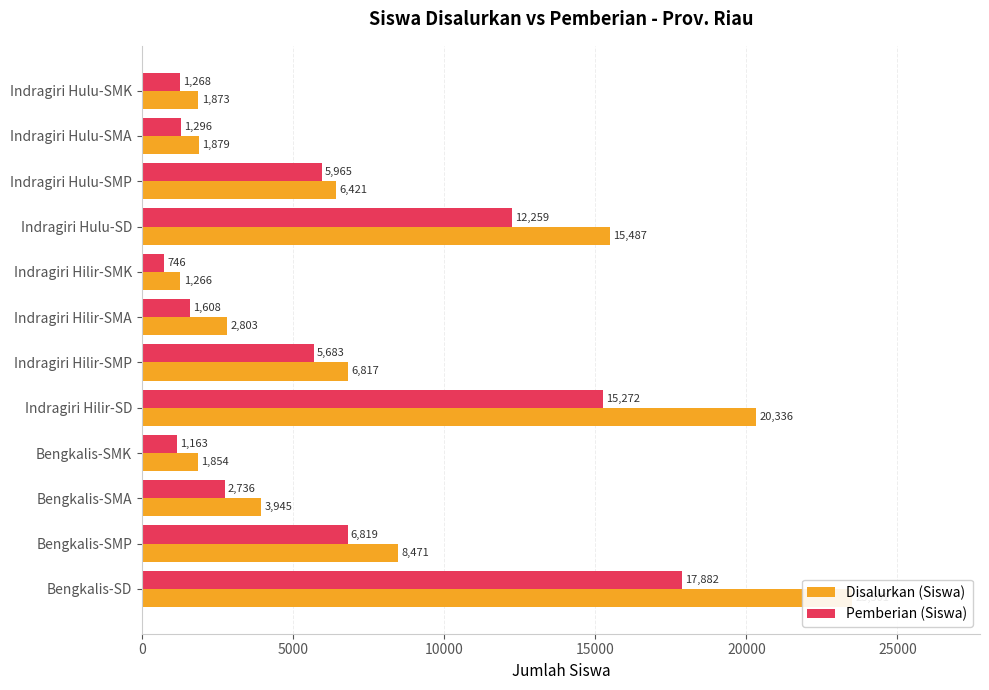

What is the value of the Disalurkan (Siswa) bar at the 9th from the left?

15487